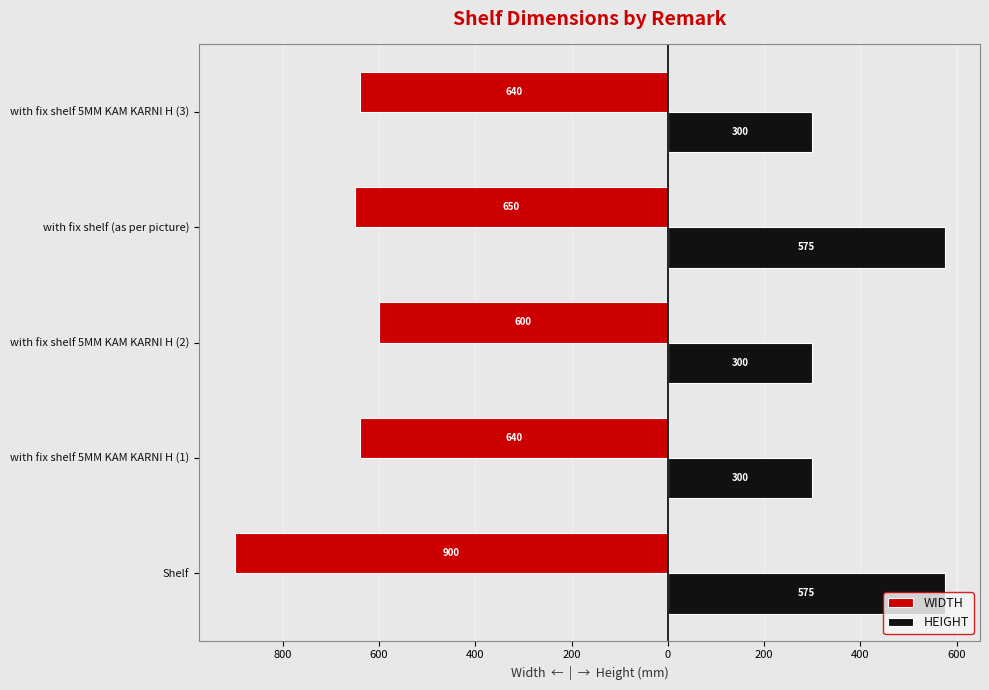

What are all the series names shown in the legend?

WIDTH, HEIGHT